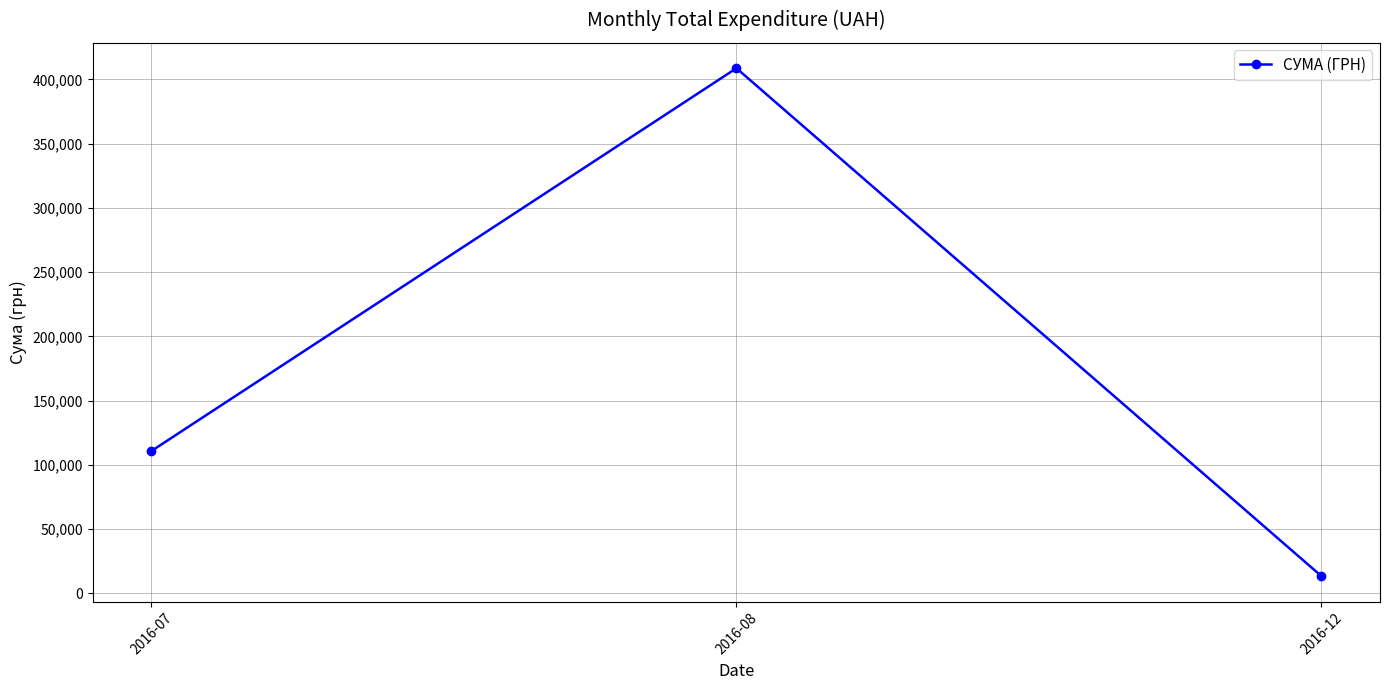

Does the chart have visible grid lines?

Yes